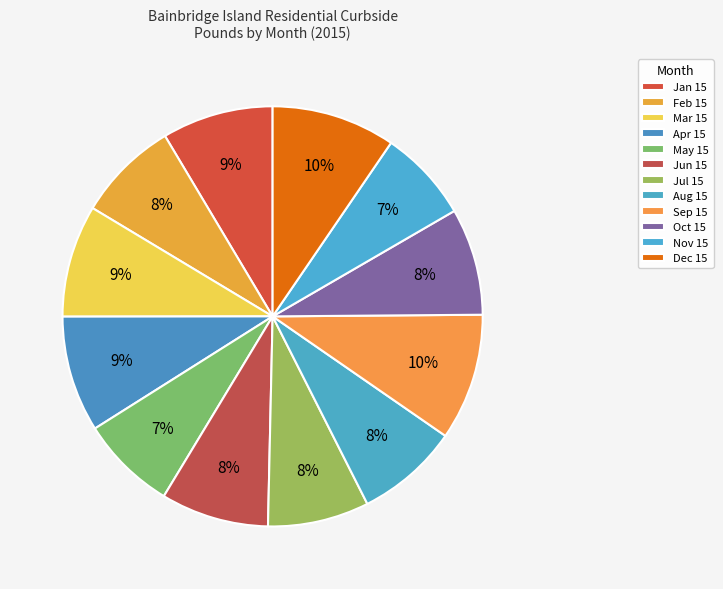

To the nearest percent, what percentage of the pie is Jan 15?

9%